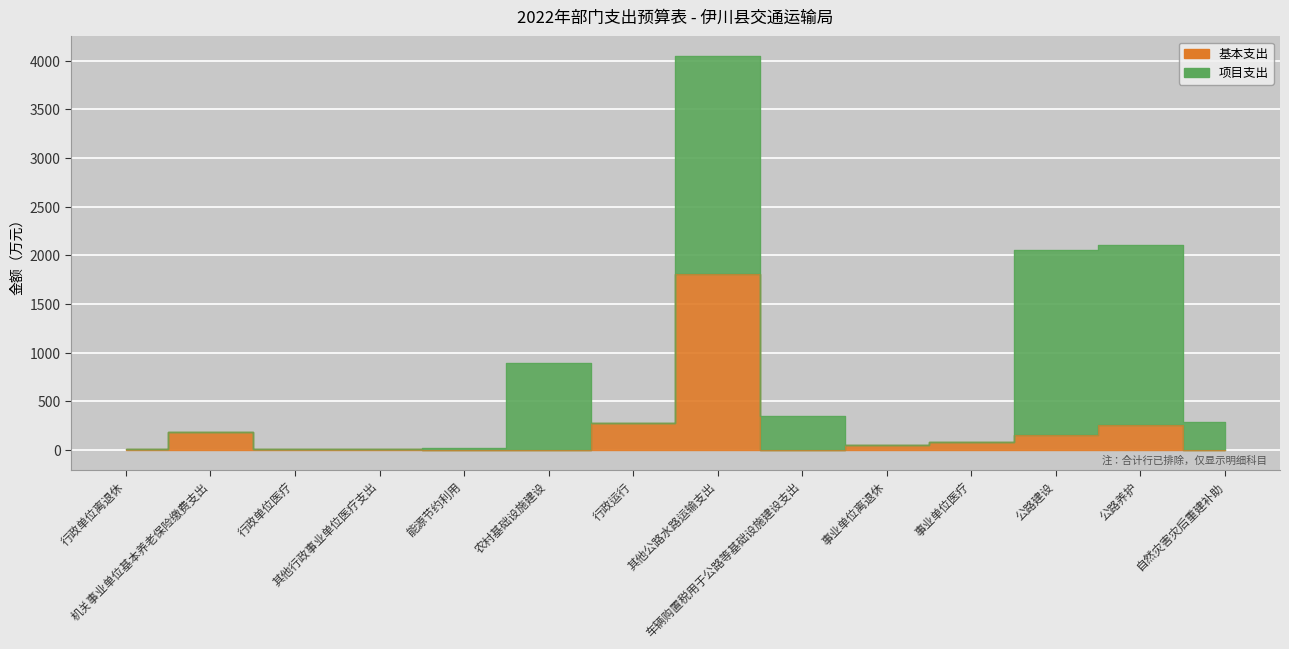

The value at 其他行政事业单位医疗支出 is 14.7. True or false?

True